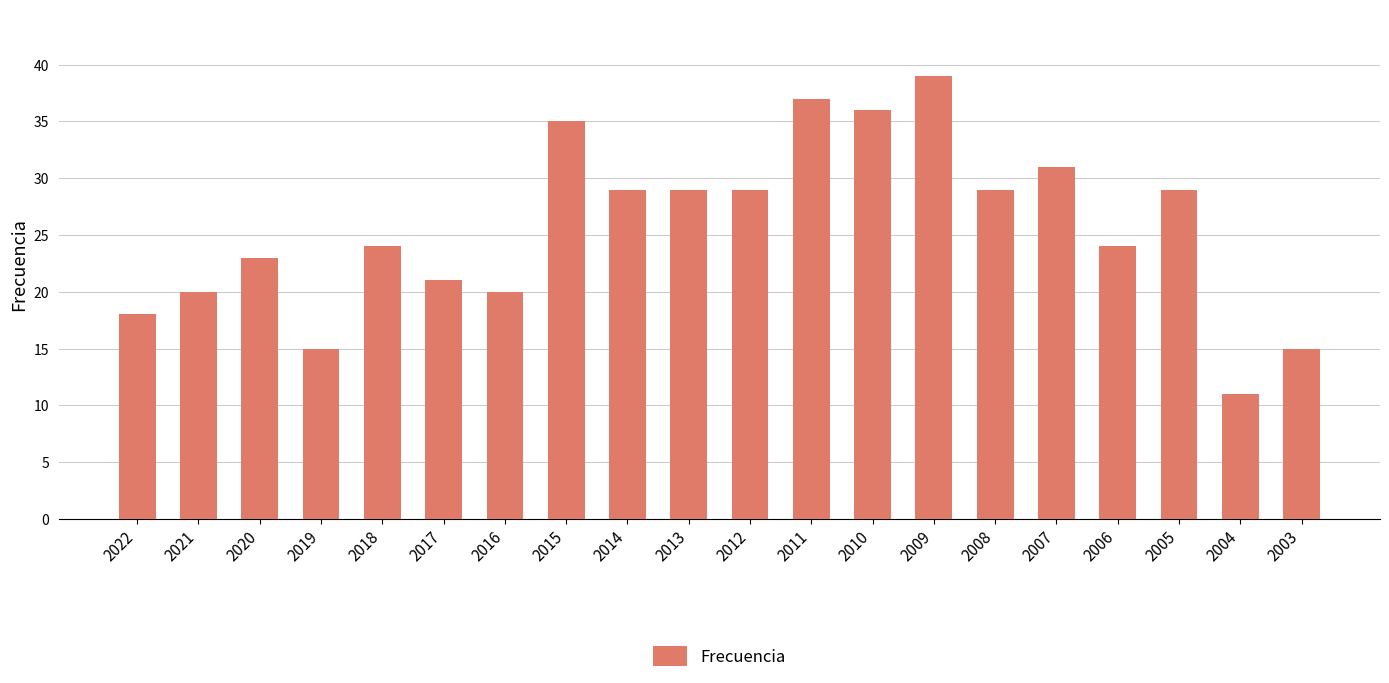

What is the change in value from 2015 to 2012?

-6